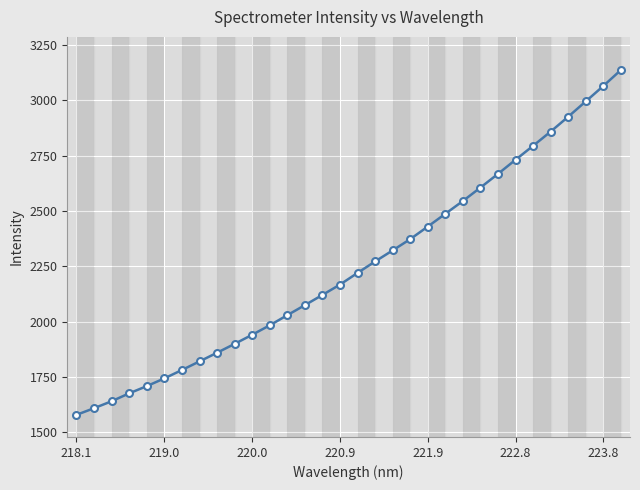

What is the average value?

2252.6